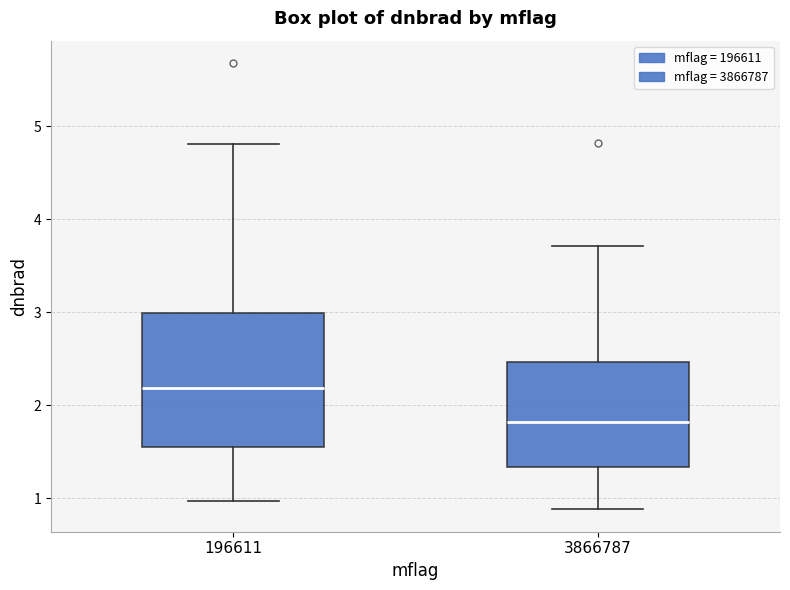

Reading left to right, transcribe this box plot: for each box, give where its median line is, the range the box spans, and where its two whiskers end, as read against the y-axis. The values are not printed on the chart, so give them approximately, as read against the axis.

196611: median 2.2, box 1.5 to 3.0, whiskers 1.0 to 4.8
3866787: median 1.8, box 1.3 to 2.5, whiskers 0.9 to 3.7